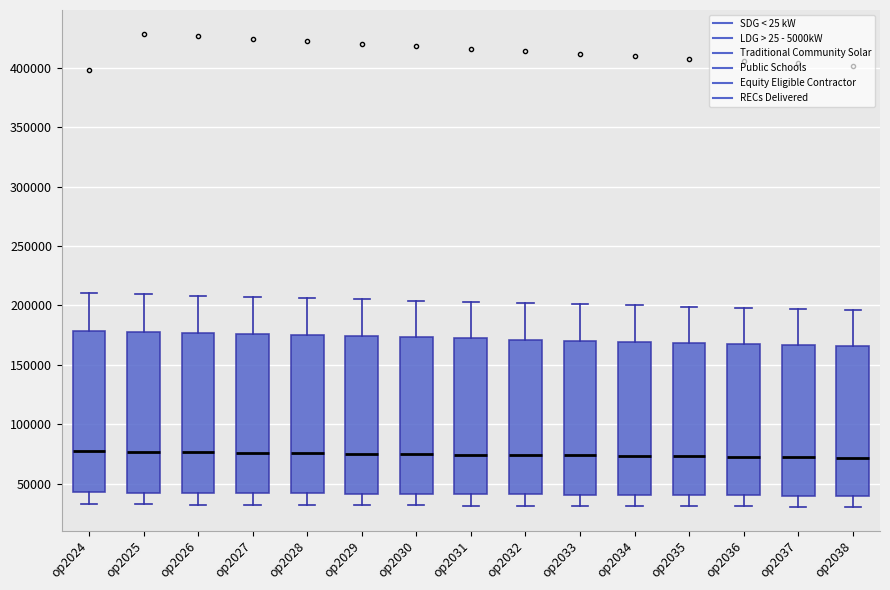

Reading left to right, read every box against the y-axis: the position of its median line, the range the box covers, and the ends of its whiskers. The values are not printed on the chart, so give them approximately, as read against the axis.

op2024: median 75000, box 45000 to 180000, whiskers 35000 to 210000
op2025: median 75000, box 45000 to 175000, whiskers 35000 to 210000
op2026: median 75000, box 40000 to 175000, whiskers 30000 to 210000
op2027: median 75000, box 40000 to 175000, whiskers 30000 to 205000
op2028: median 75000, box 40000 to 175000, whiskers 30000 to 205000
op2029: median 75000, box 40000 to 175000, whiskers 30000 to 205000
op2030: median 75000, box 40000 to 175000, whiskers 30000 to 205000
op2031: median 75000, box 40000 to 170000, whiskers 30000 to 205000
op2032: median 75000, box 40000 to 170000, whiskers 30000 to 200000
op2033: median 75000, box 40000 to 170000, whiskers 30000 to 200000
op2034: median 75000, box 40000 to 170000, whiskers 30000 to 200000
op2035: median 75000, box 40000 to 170000, whiskers 30000 to 200000
op2036: median 75000, box 40000 to 170000, whiskers 30000 to 200000
op2037: median 70000, box 40000 to 165000, whiskers 30000 to 195000
op2038: median 70000, box 40000 to 165000, whiskers 30000 to 195000